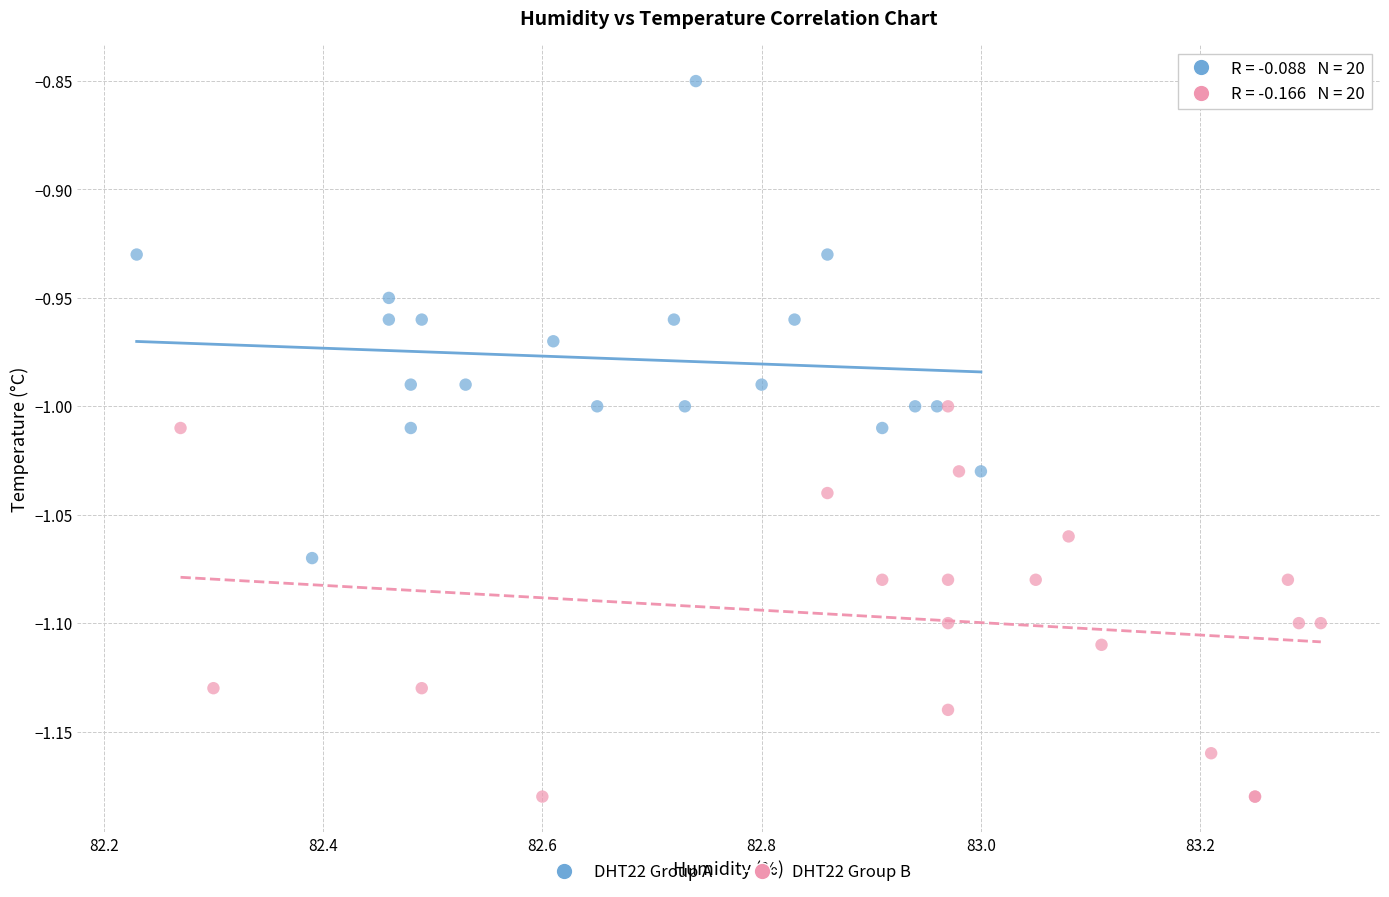

Which series contains the lowest Y value?

DHT22 Group B